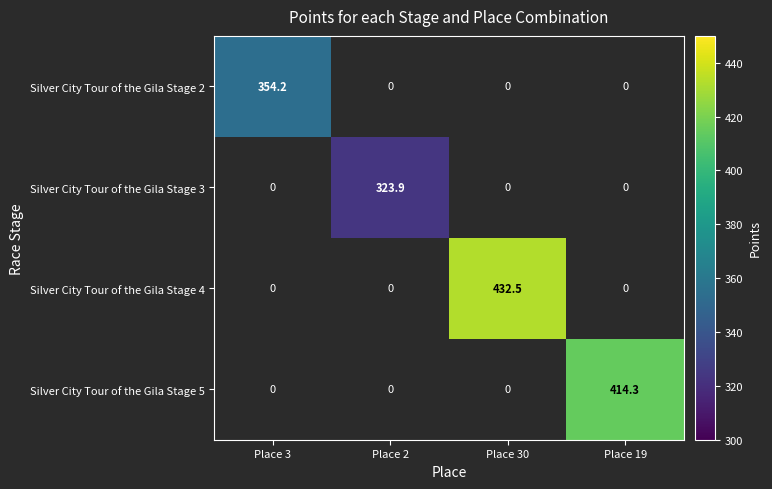

How many positive values does the Silver City Tour of the Gila Stage 3 series have?

1